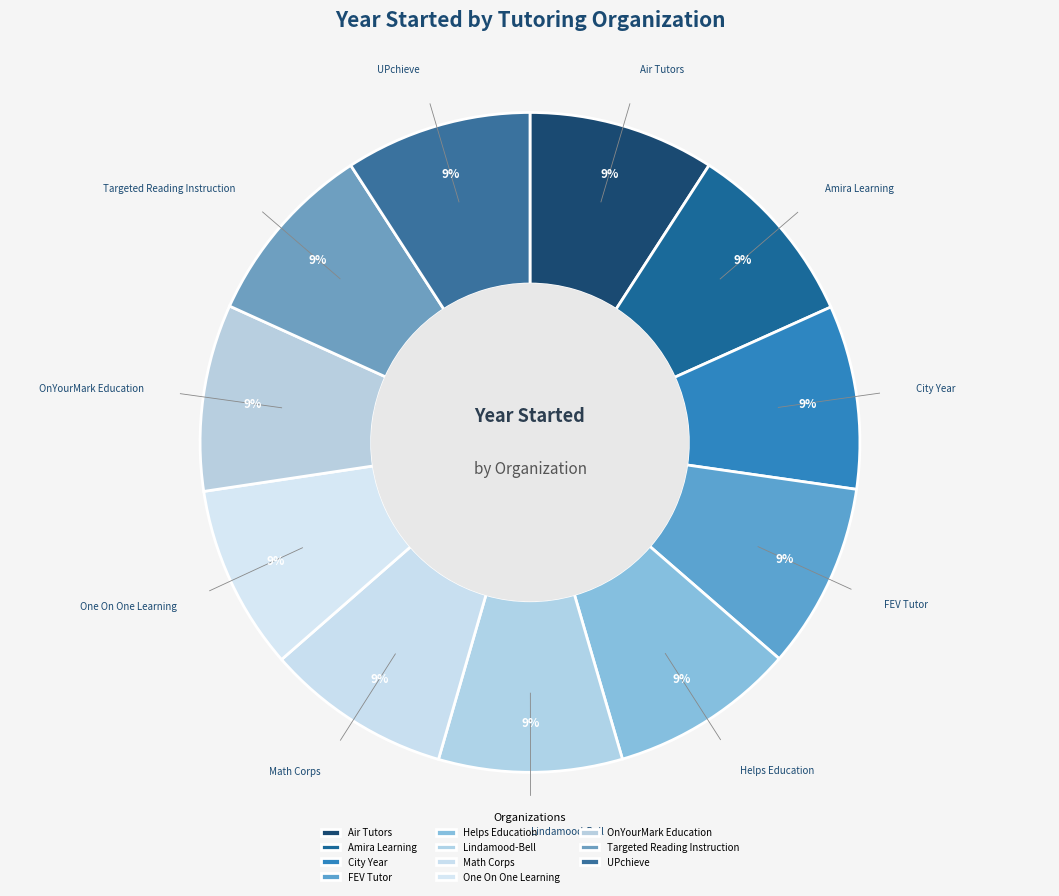

Do Math Corps and Air Tutors together represent more than half of the pie?

No